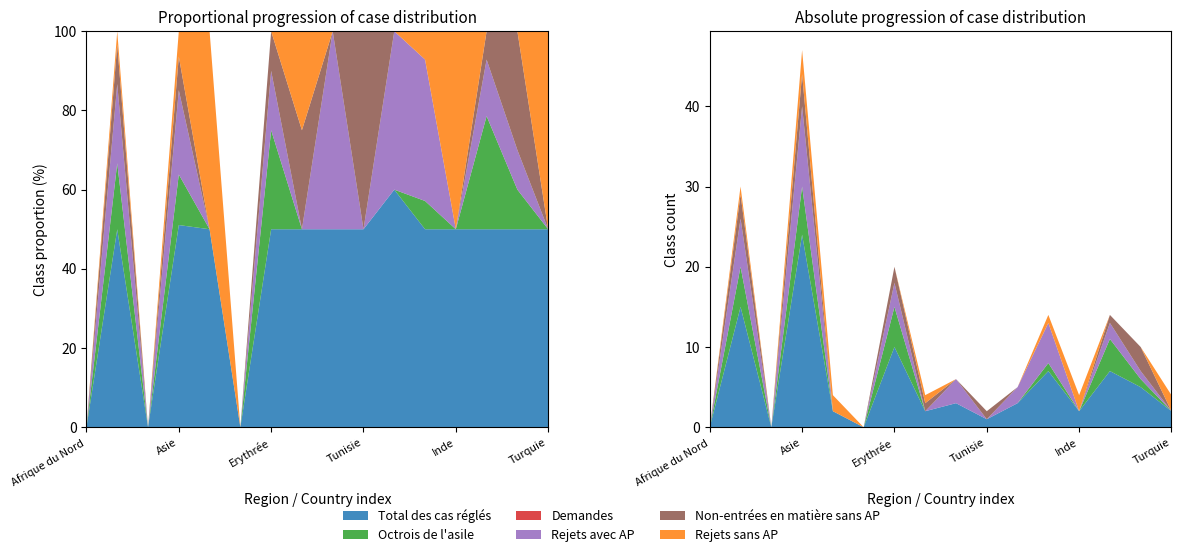

Reading left to right, list all the values displayed in this chart.

Total des cas réglés: 0	15	0	24	2	0	10	2	3	1	3	7	2	7	5	2
Octrois de l'asile: 0	5	0	6	0	0	5	0	0	0	0	1	0	4	1	0
Demandes: 0	0	0	0	0	0	0	0	0	0	0	0	0	0	0	0
Rejets avec AP: 0	6	0	10	0	0	3	0	3	0	2	5	0	2	1	0
Non-entrées en matière sans AP: 0	3	0	4	0	0	2	1	0	1	0	0	0	1	3	0
Rejets sans AP: 0	1	0	3	2	0	0	1	0	0	0	1	2	0	0	2